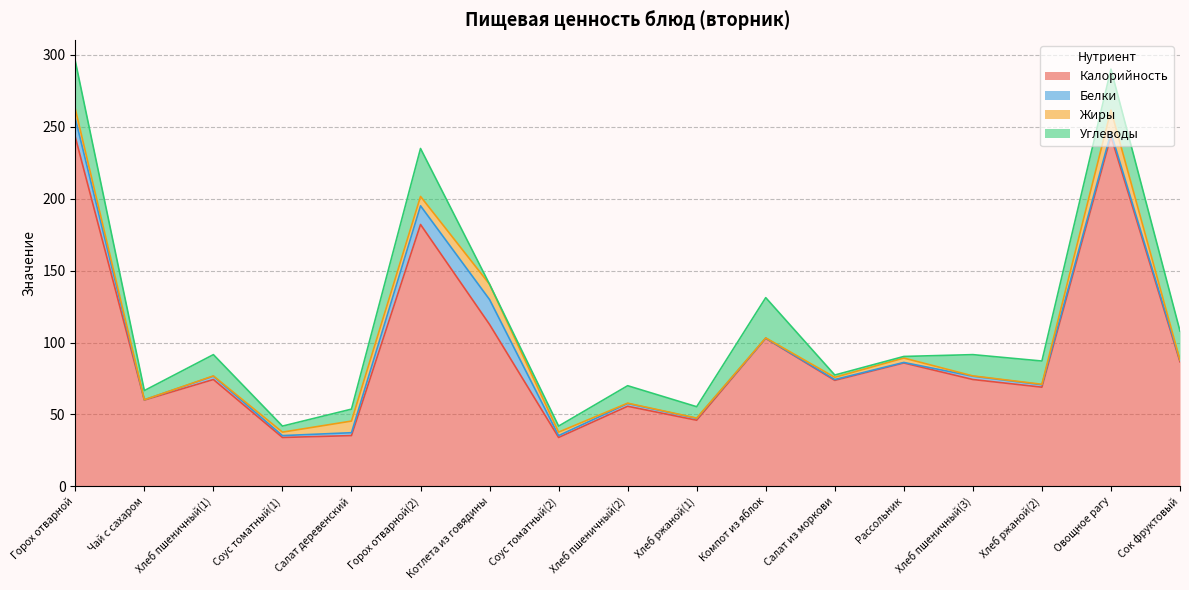

Reading left to right, list all the values displayed in this chart.

Калорийность: 242.8	60.0	74.3	34.0	35.3	182.1	112.5	34.0	55.7	46.0	102.9	73.7	85.8	74.3	69.0	243.4	86.6
Белки: 13.0	0.2	2.3	1.3	2.0	13.0	17.3	1.3	1.9	1.3	0.2	0.6	0.4	2.3	1.7	2.5	1.0
Жиры: 6.5	0.0	0.2	2.4	8.1	6.5	10.7	2.4	0.3	0.2	0.2	1.5	3.1	0.2	0.3	15.7	0.2
Углеводы: 33.4	6.4	14.8	4.2	8.3	33.4	0.0	4.2	12.1	7.9	28.0	1.6	1.1	14.8	16.2	28.5	20.2